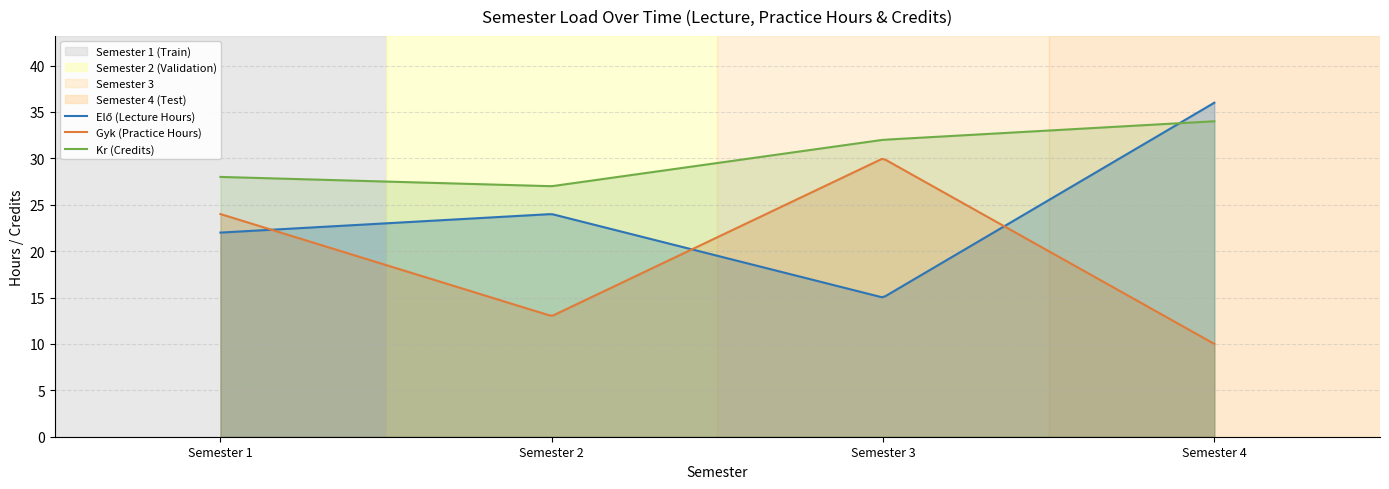

How many interior local valleys does the Kr (Credits) series have?

1